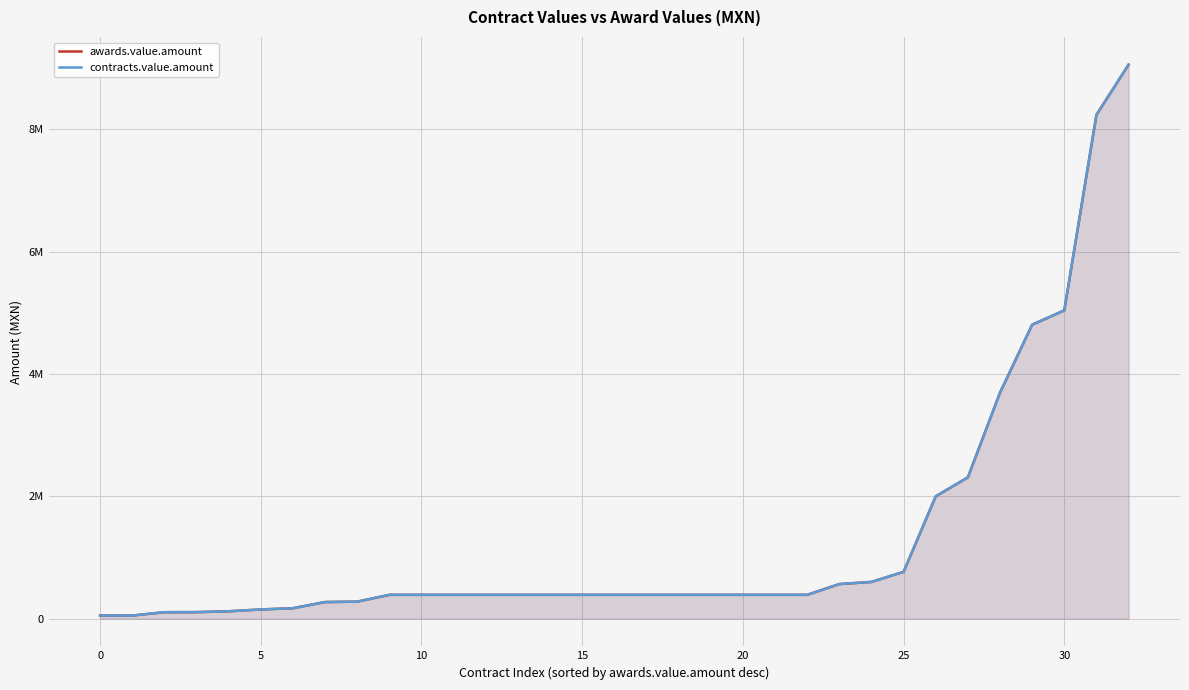

Between 15 and 12, which series saw the biggest shift?

awards.value.amount